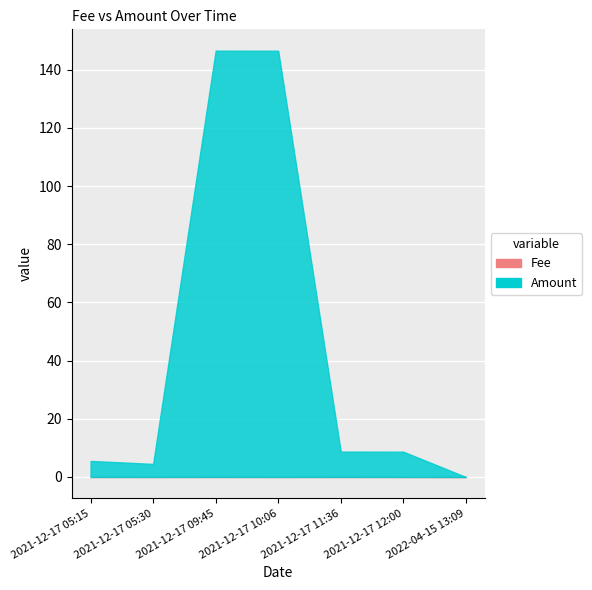

How many data points in Amount are above 8?

4